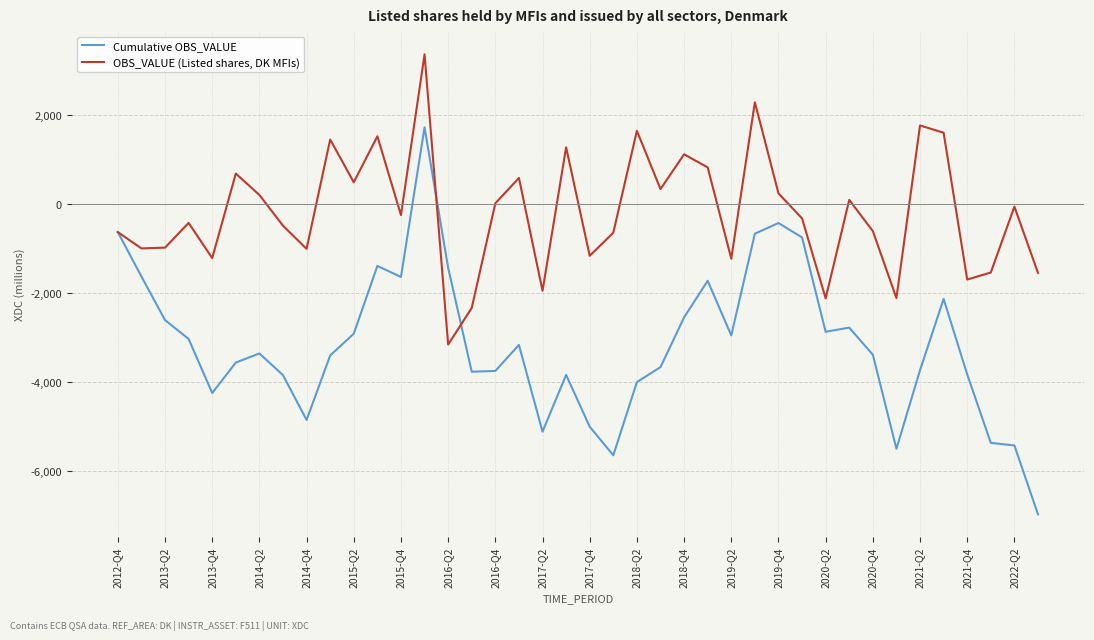

Which series has the largest total across all categories?

OBS_VALUE (Listed shares, DK MFIs)